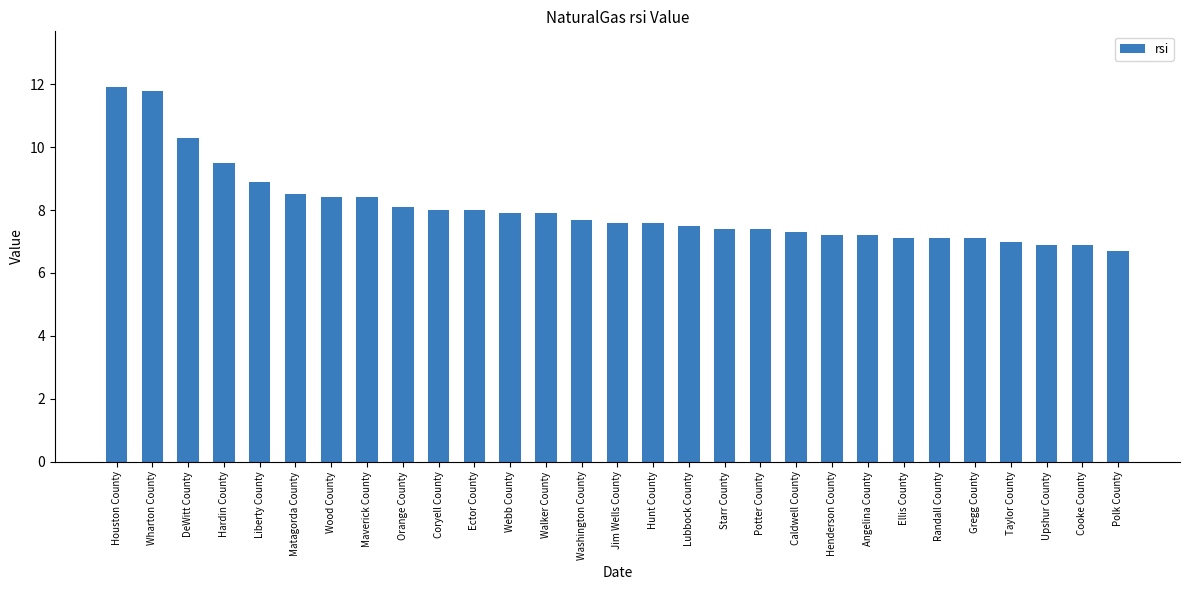

Reading left to right, what are all the values shown in this chart?

Houston County=11.9	Wharton County=11.8	DeWitt County=10.3	Hardin County=9.5	Liberty County=8.9	Matagorda County=8.5	Wood County=8.4	Maverick County=8.4	Orange County=8.1	Coryell County=8.0	Ector County=8.0	Webb County=7.9	Walker County=7.9	Washington County=7.7	Jim Wells County=7.6	Hunt County=7.6	Lubbock County=7.5	Starr County=7.4	Potter County=7.4	Caldwell County=7.3	Henderson County=7.2	Angelina County=7.2	Ellis County=7.1	Randall County=7.1	Gregg County=7.1	Taylor County=7.0	Upshur County=6.9	Cooke County=6.9	Polk County=6.7